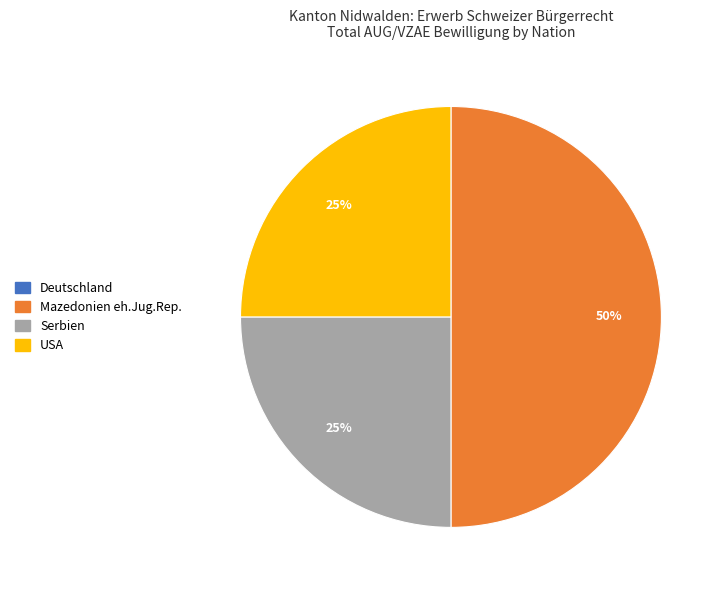

Approximately how many times larger is the value at Mazedonien eh.Jug.Rep. compared to USA?

2.0